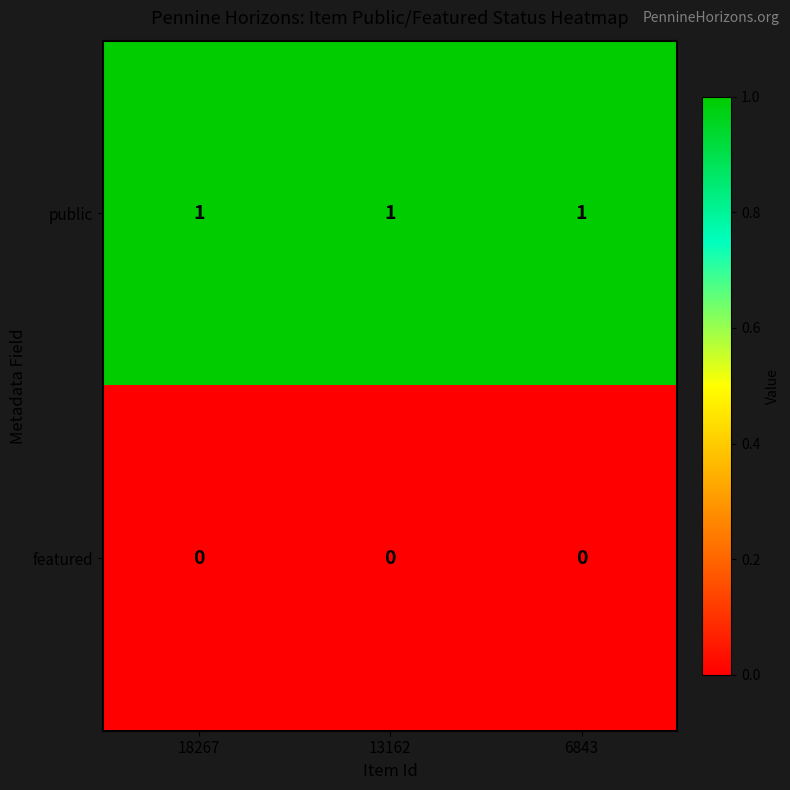

At 13162, list the series in order from largest to smallest.

public, featured